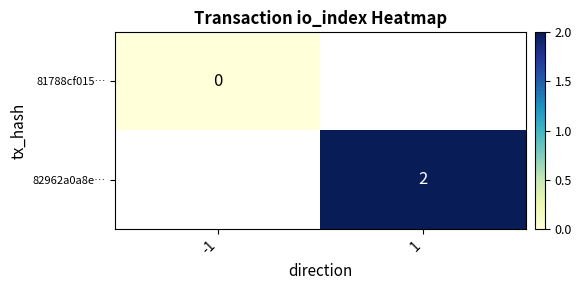

Count the number of data series in this chart.

2